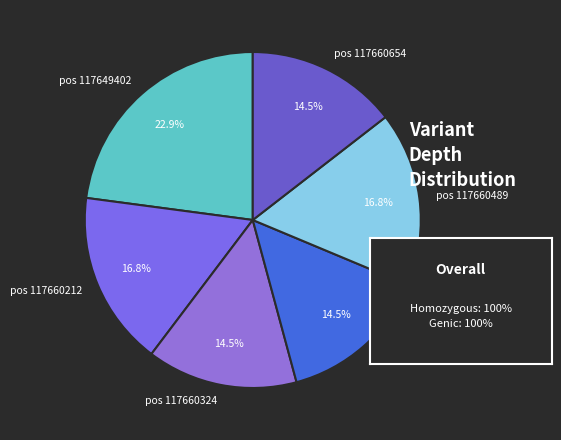

Between pos 117660324 and pos 117660212, which is larger?

pos 117660212